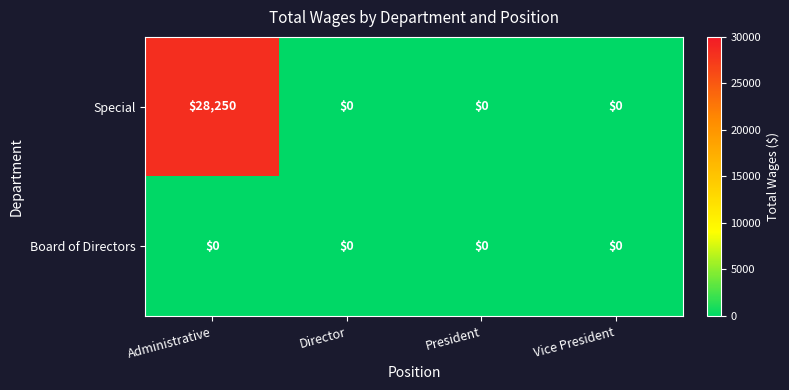

Which series changed the most between Administrative and Director?

Special